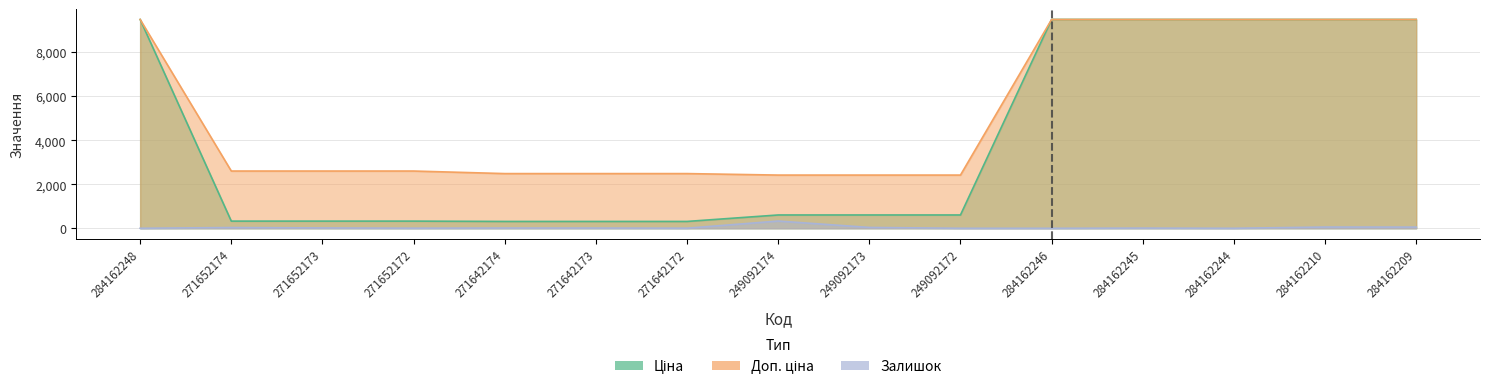

The Доп. ціна series shows 9480.1 at 284162209. True or false?

True